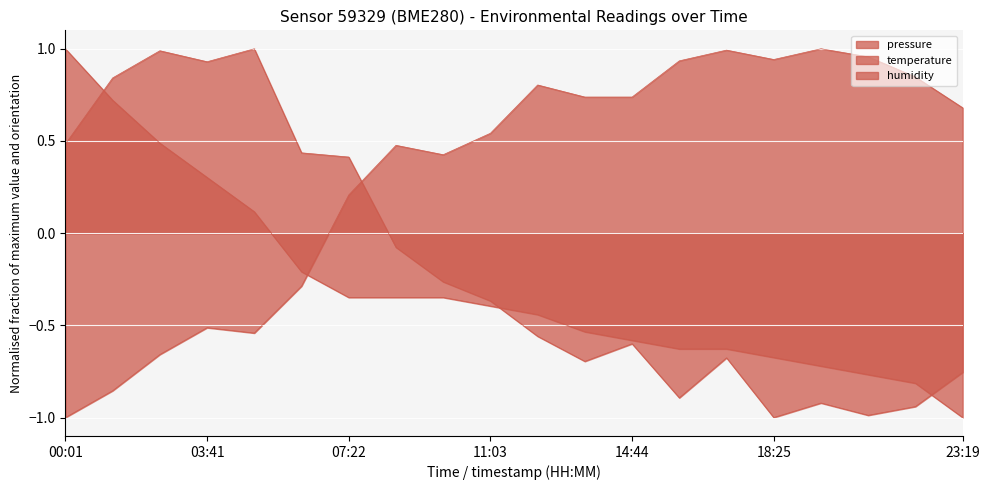

List the labels in order of pressure value, largest first.

04:55, 02:28, 03:41, 01:14, 00:01, 06:09, 07:22, 08:36, 09:49, 11:03, 12:17, 14:44, 17:11, 13:30, 23:19, 15:57, 19:38, 22:05, 20:52, 18:25